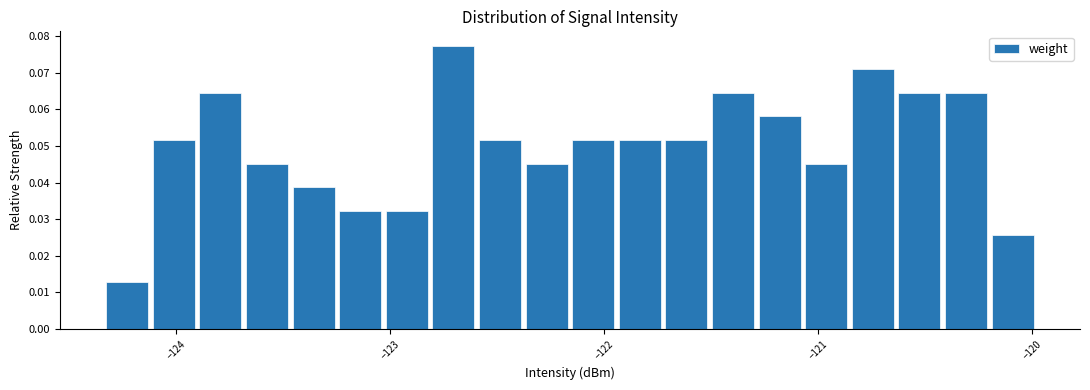

Read against the x-axis, roughly where is the centre of the tallest bar?

-122.7